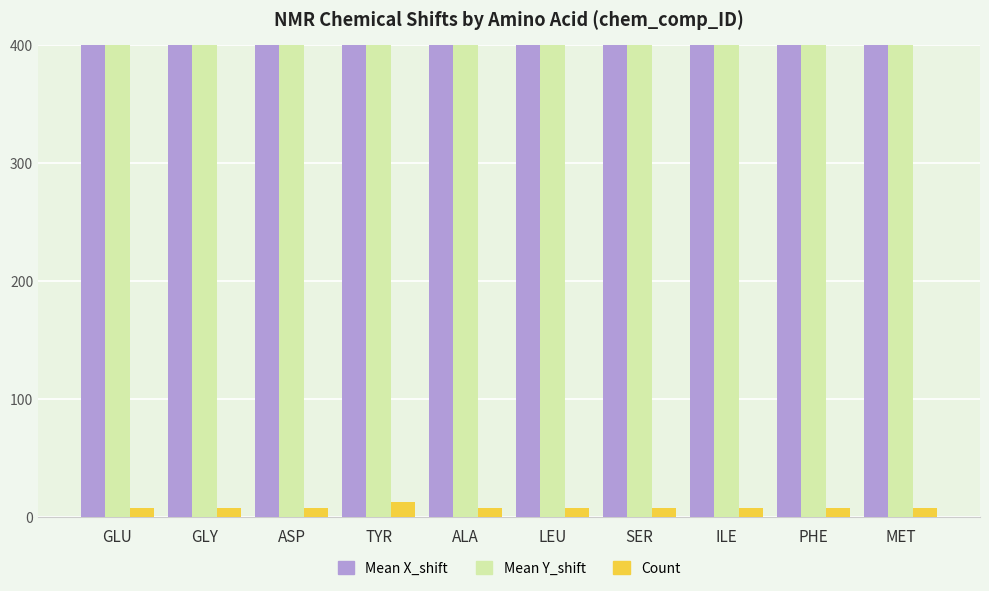

Reading left to right, list all the values displayed in this chart.

Mean X_shift: GLU=851.1	GLY=808.8	ASP=814.7	TYR=820.8	ALA=816.0	LEU=824.7	SER=821.8	ILE=825.4	PHE=805.0	MET=816.1
Mean Y_shift: GLU=4876.7	GLY=4371.7	ASP=4750.4	TYR=4761.3	ALA=4749.9	LEU=4794.0	SER=4655.0	ILE=4815.8	PHE=4674.0	MET=4750.5
Count: GLU=7.5	GLY=7.5	ASP=7.5	TYR=12.5	ALA=7.5	LEU=7.5	SER=7.5	ILE=7.5	PHE=7.5	MET=7.5